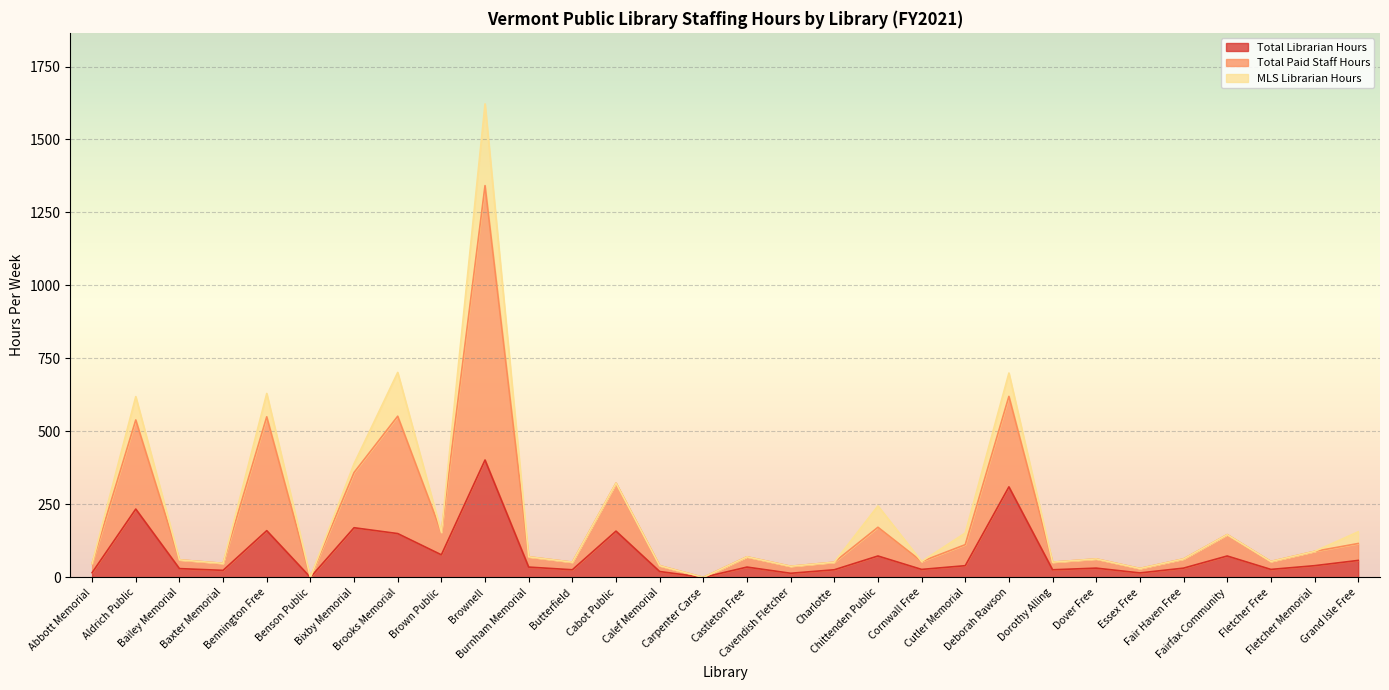

How many data points in Total Paid Staff Hours are above 70?

15